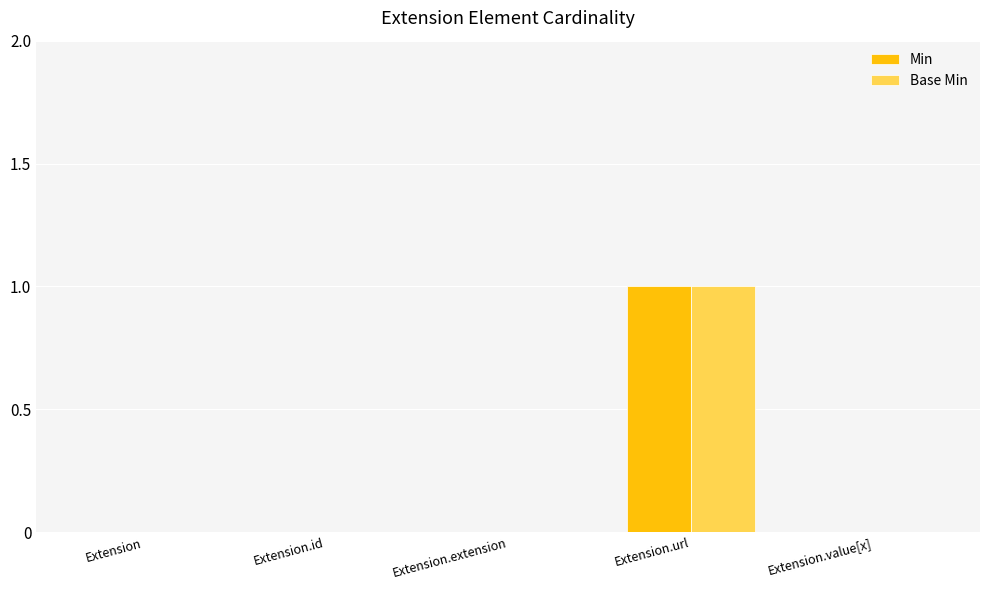

The Min series shows -1 at Extension. True or false?

False